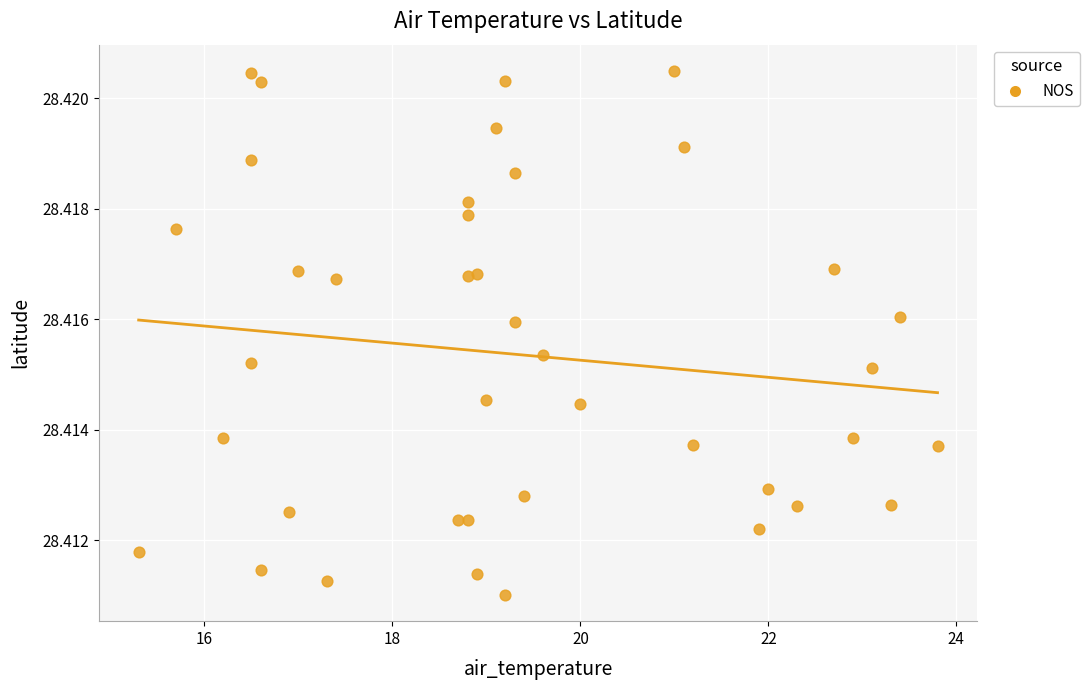

What is the range of X values (max minus min)?

8.5